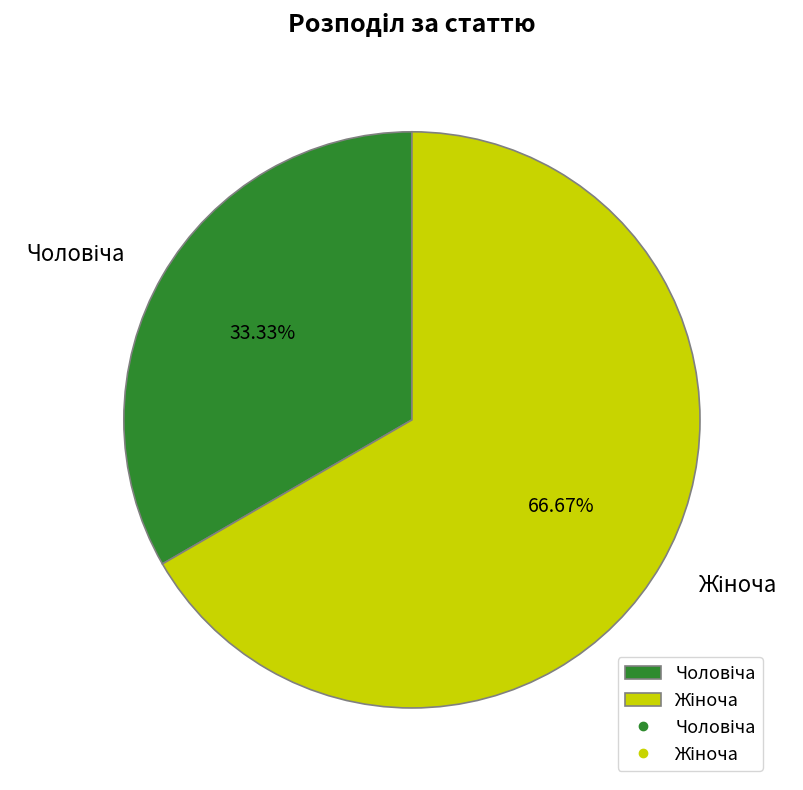

Is there any slice that represents more than half of the pie?

Yes